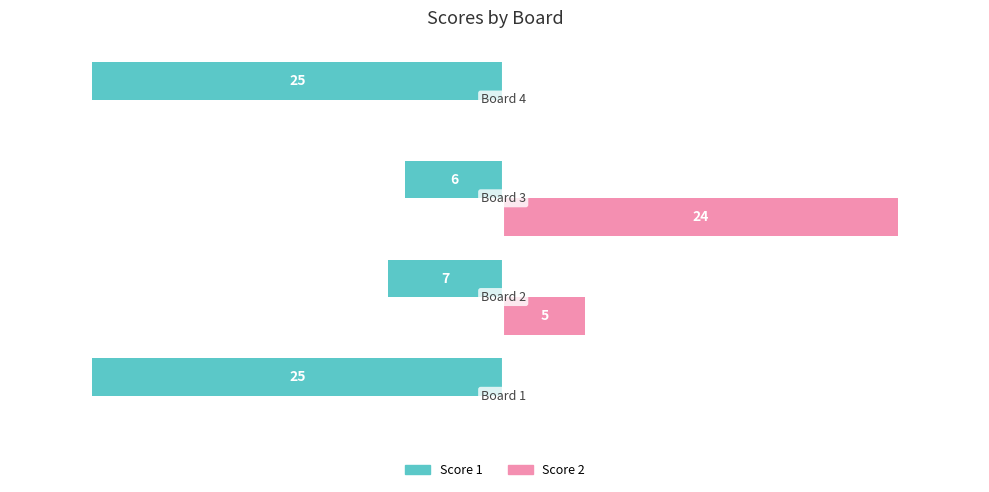

What is the sum of all Score 1 values?

-63